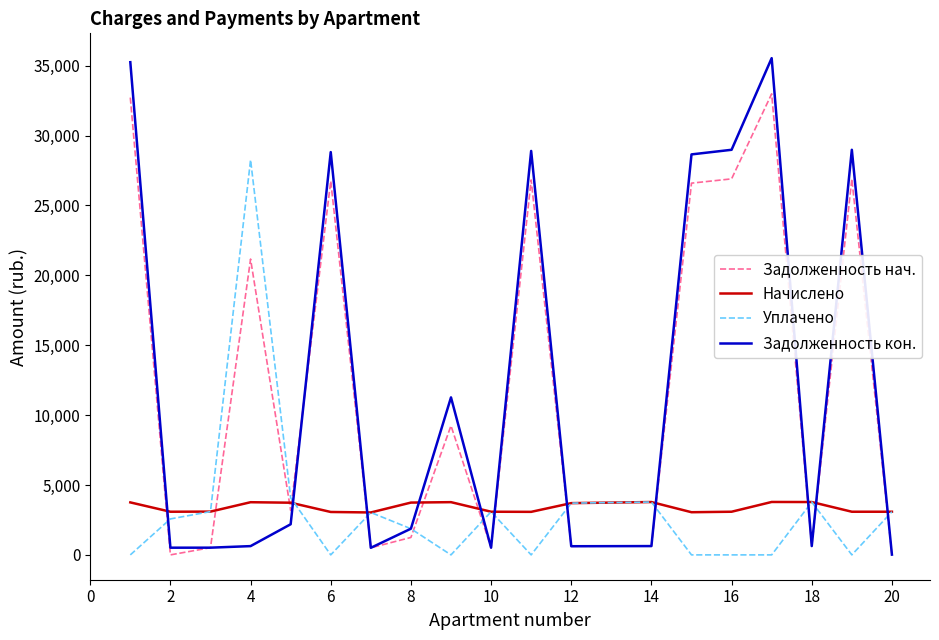

Which series has the largest range (max minus min)?

Задолженность кон.